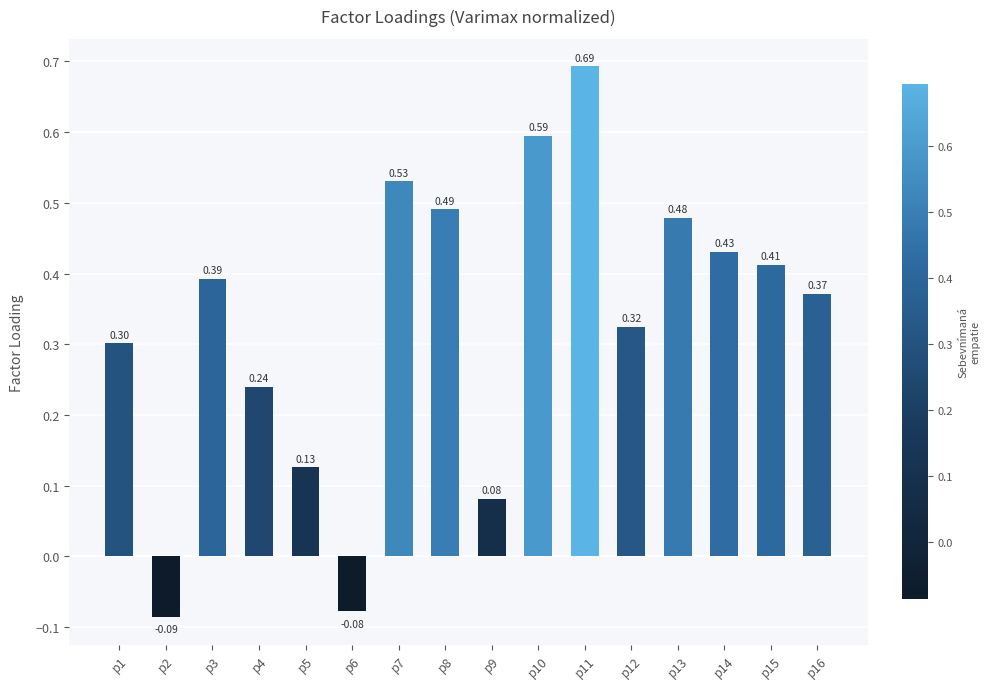

How many distinct data groups are displayed?

1